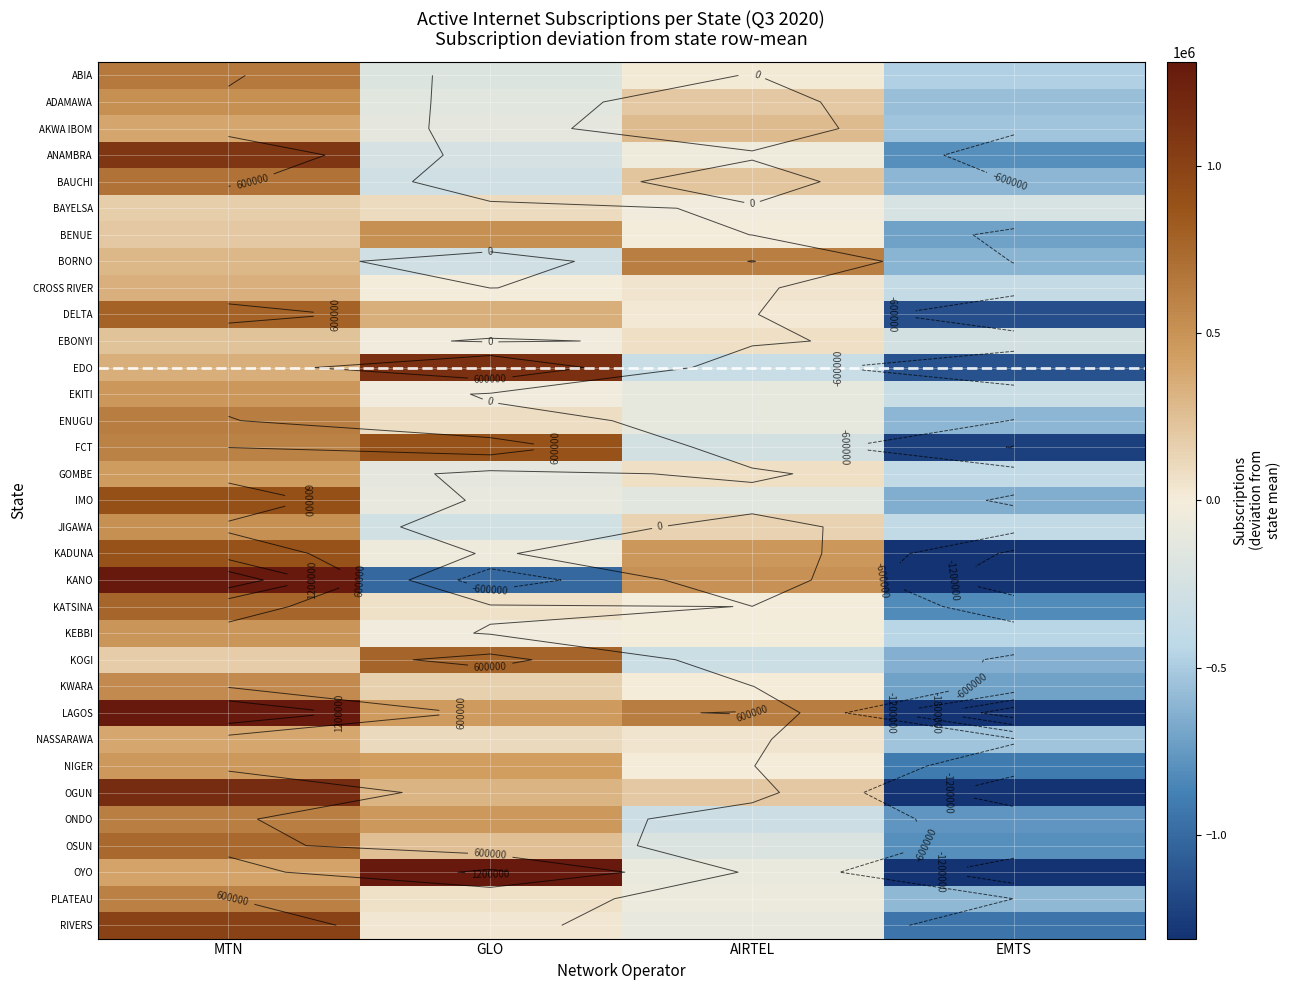

True or false: CROSS RIVER has a value of 328337.8 at MTN.

True